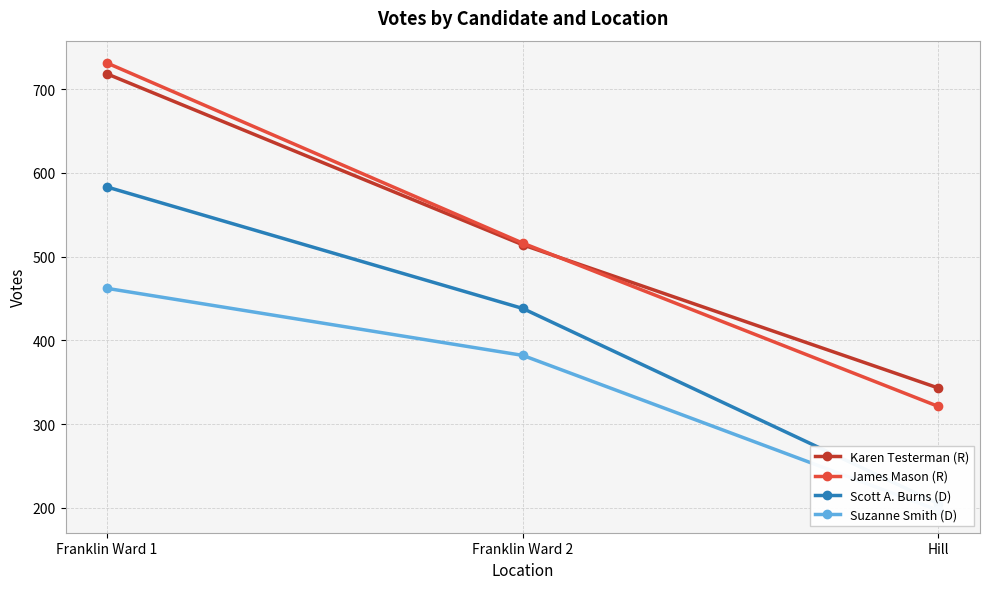

How many categories are shown in the chart?

3